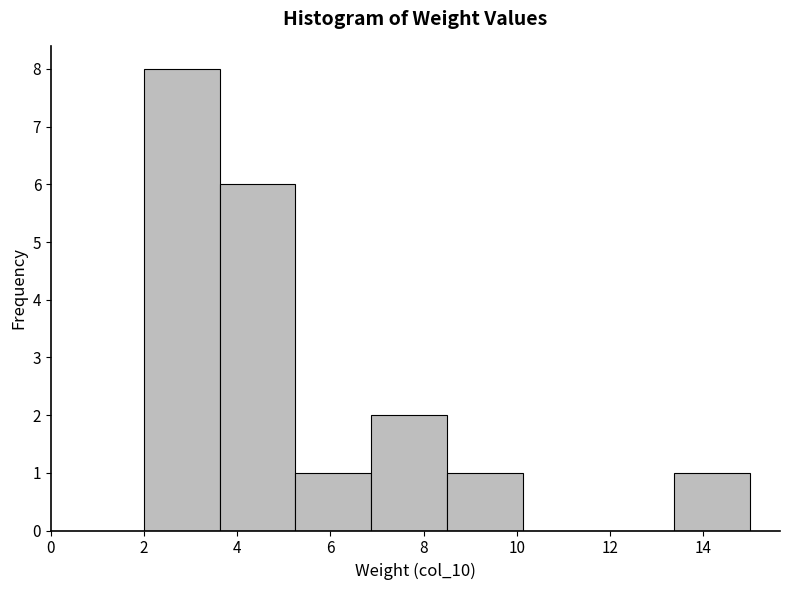

How tall is the bar that spans 3.6 to 5.2 on the x-axis? Neither the bar edges nor the heights are printed on the chart, so give them approximately, as read against the axes.

6